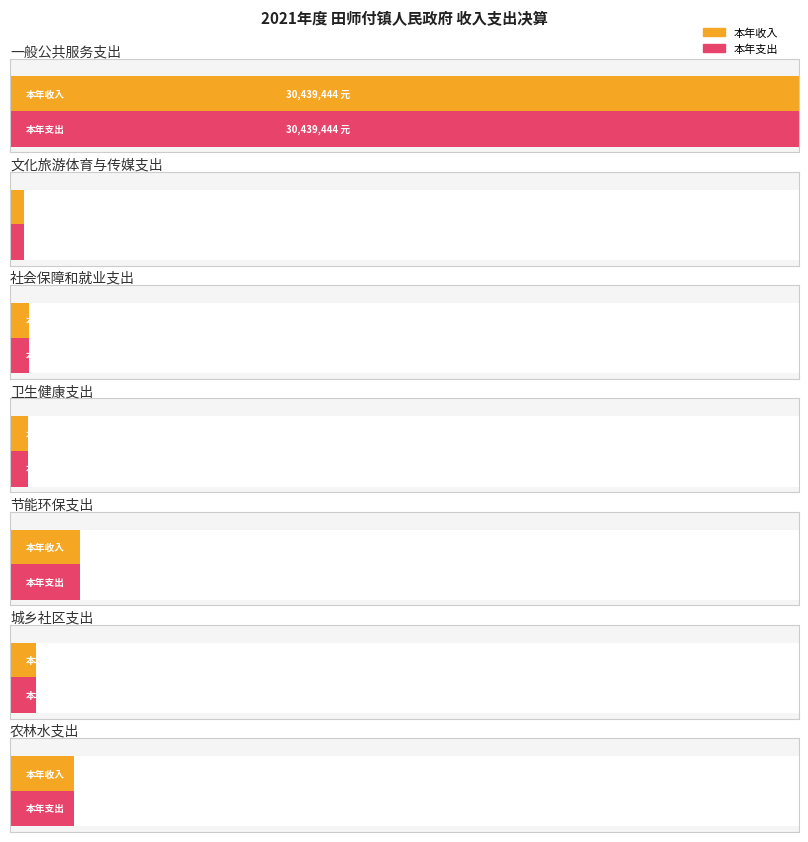

What is the difference between the 本年收入 values at 文化旅游体育与传媒支出 and 卫生健康支出?

170000